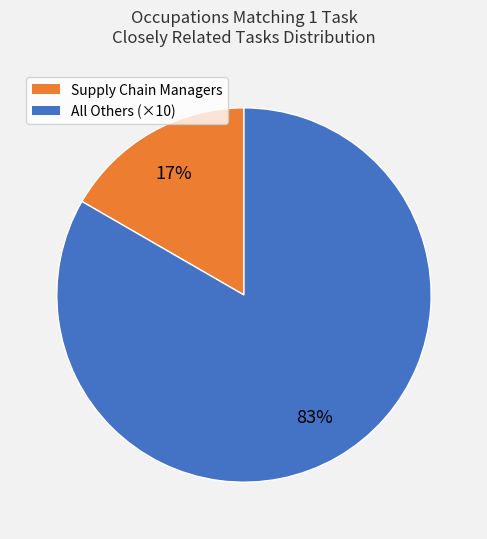

Is there a majority slice in this chart?

Yes